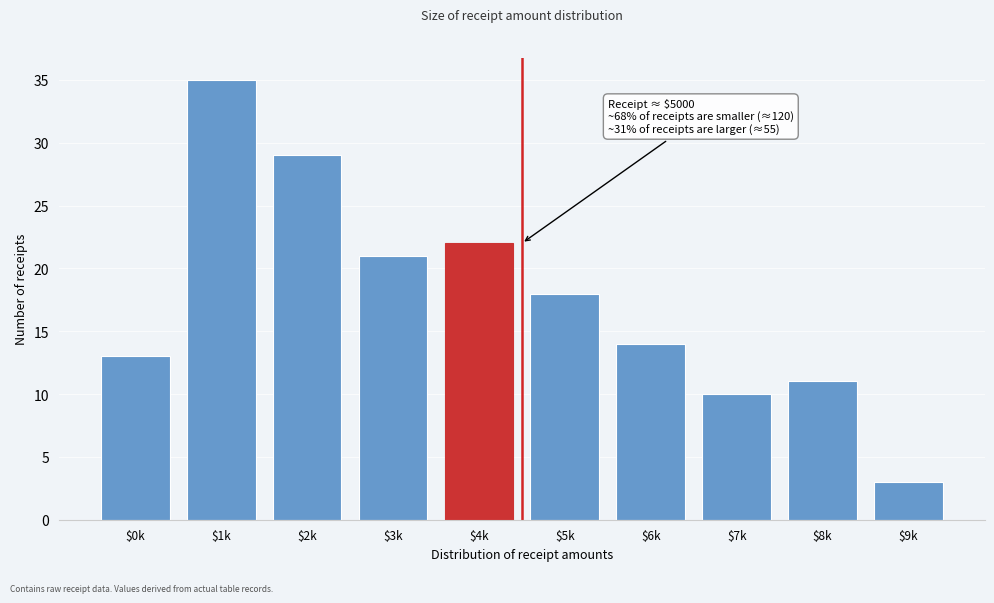

Reading left to right, extract all data points from this chart.

13	35	29	21	22	18	14	10	11	3